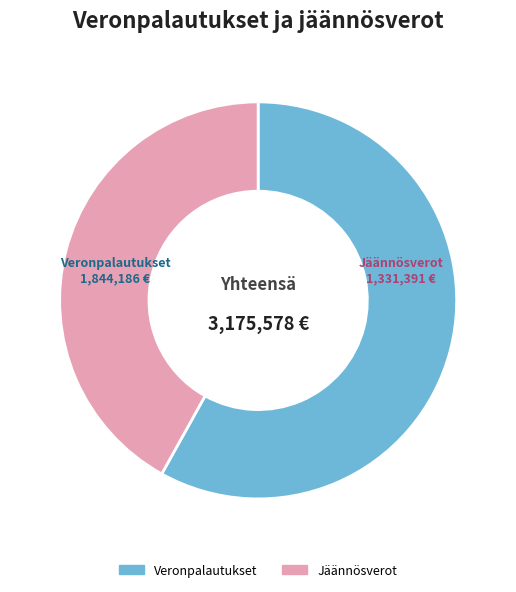

Which slice is the smallest?

Jäännösverot